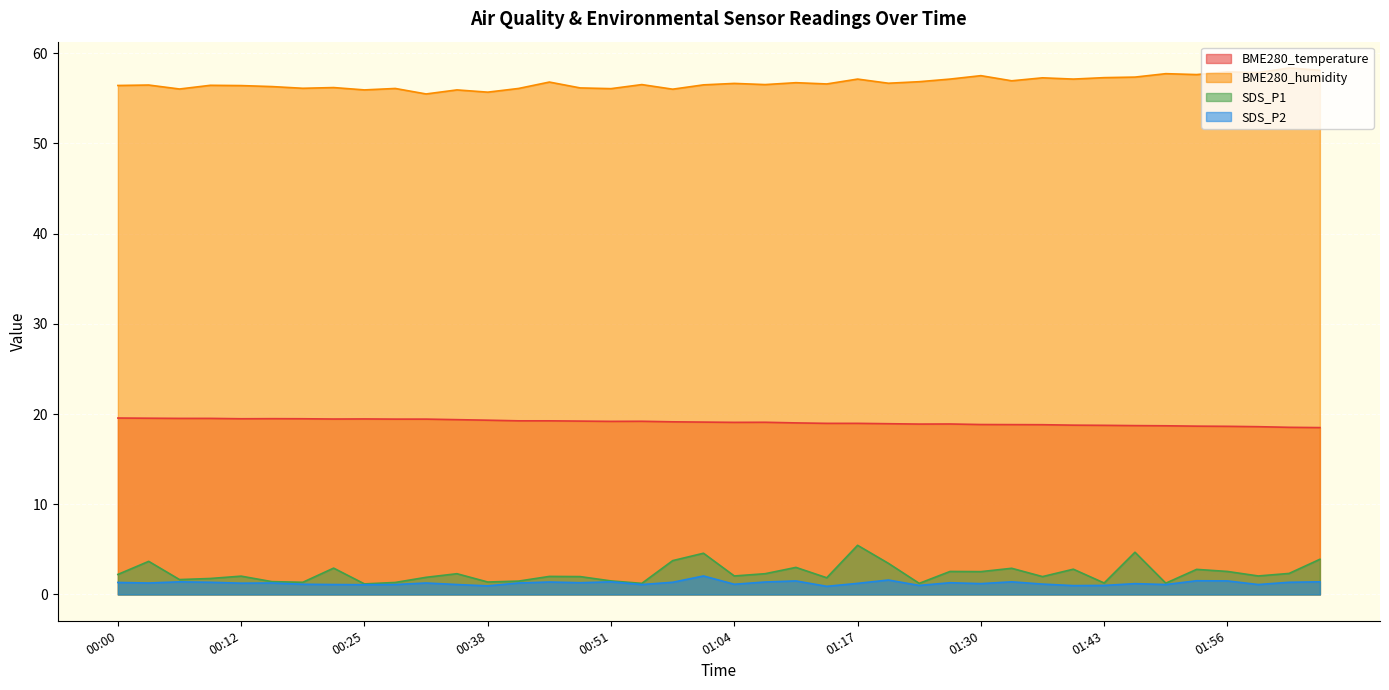

What is the average value of the SDS_P1 series?

2.4